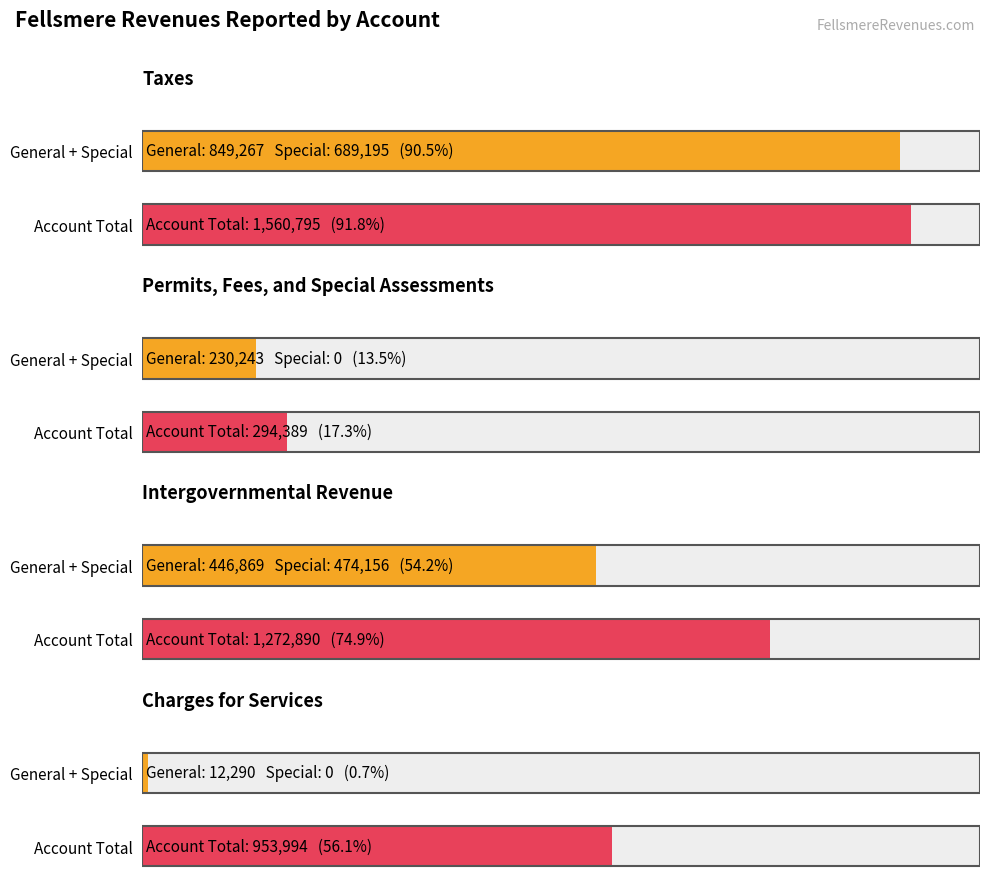

Are the bars grouped side by side (vs. stacked)?

Yes